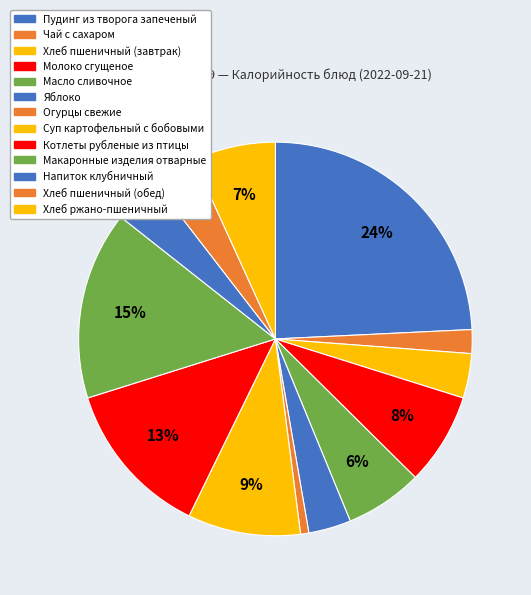

To the nearest percent, what portion does Яблоко represent?

3%